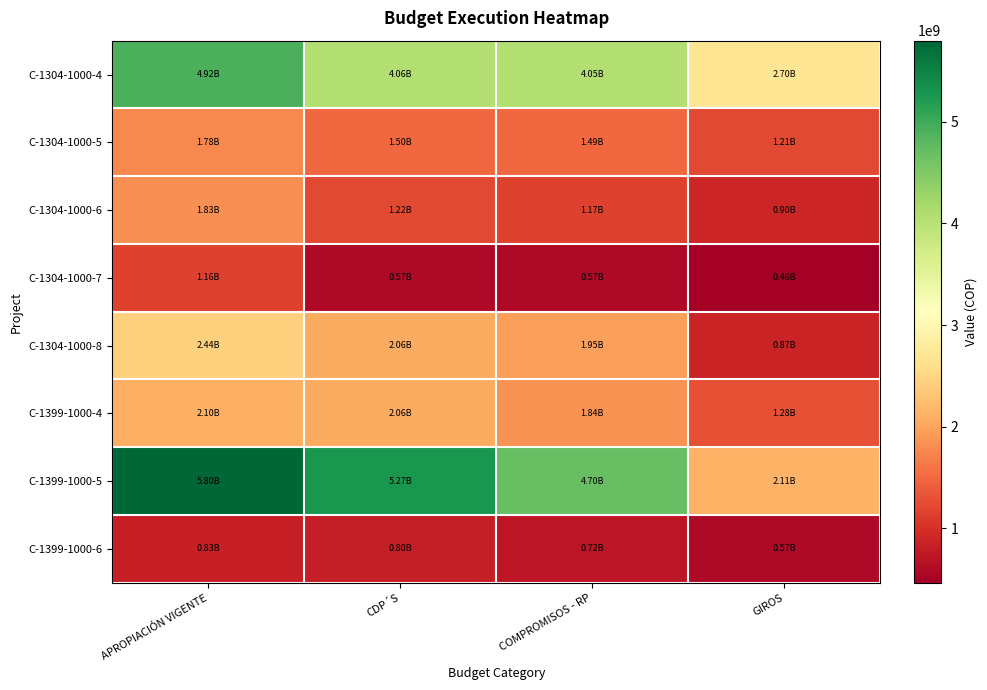

Between APROPIACIÓN VIGENTE and CDP´S, which series saw the biggest shift?

C-1304-1000-4